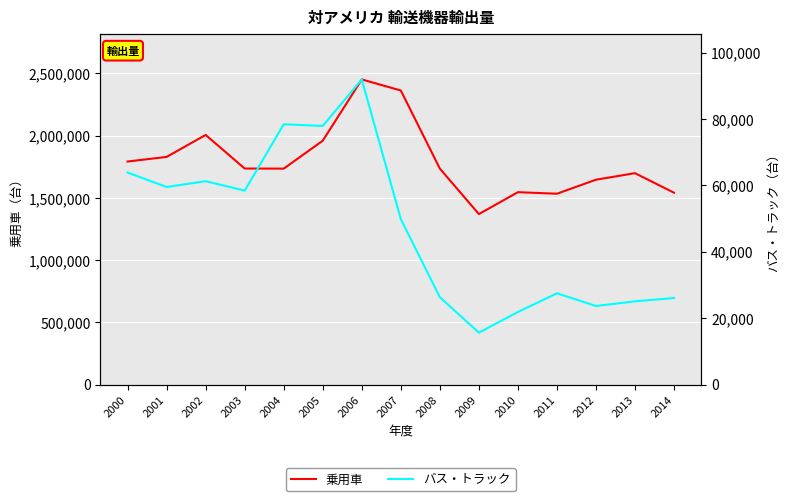

Which series changed the most between 2002 and 2014?

乗用車